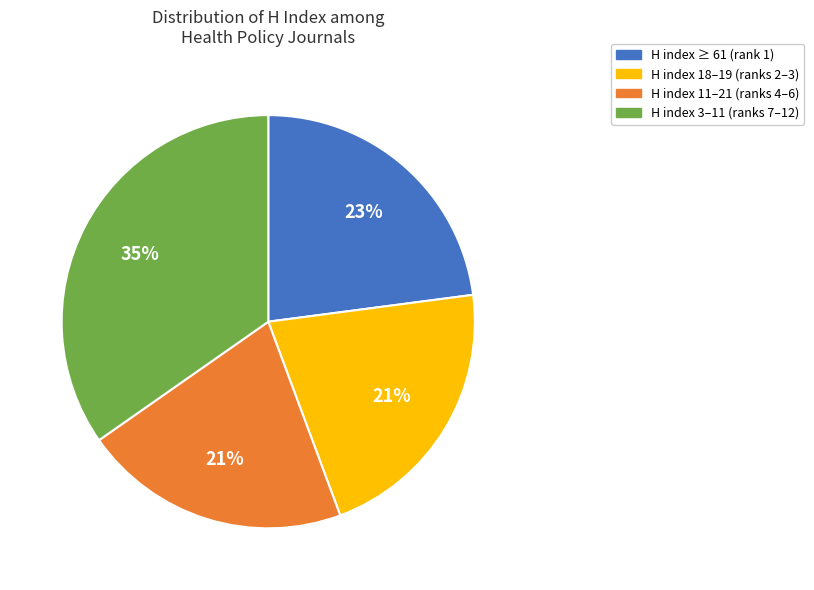

Which slice is the largest?

H index 3–11 (ranks 7–12)